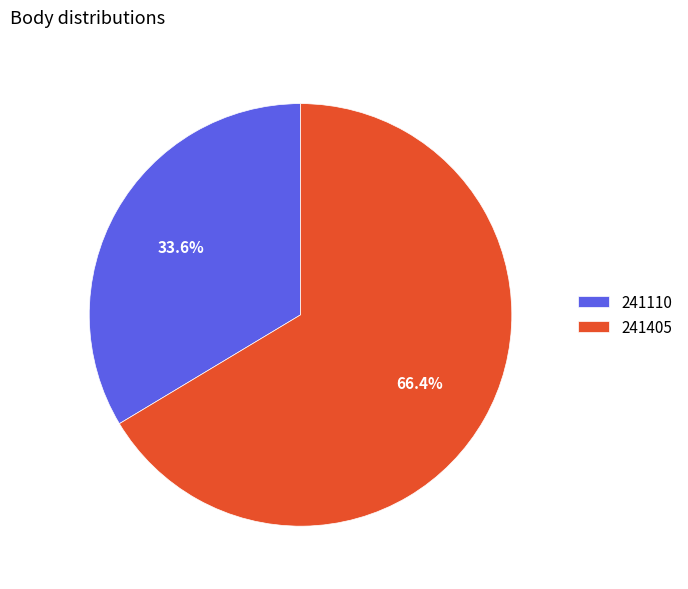

How many segments does this pie chart have?

2